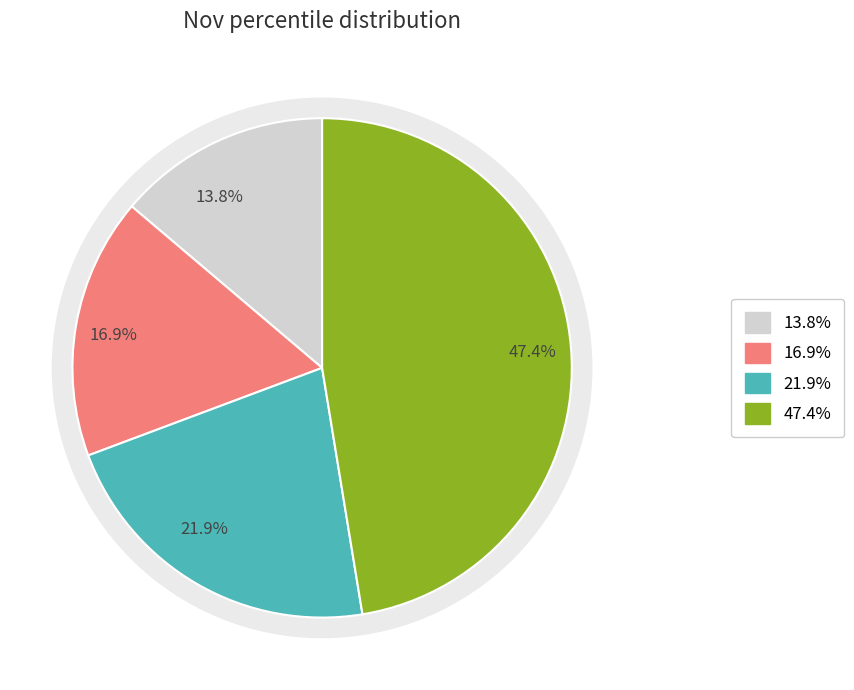

Is there a majority slice in this chart?

No